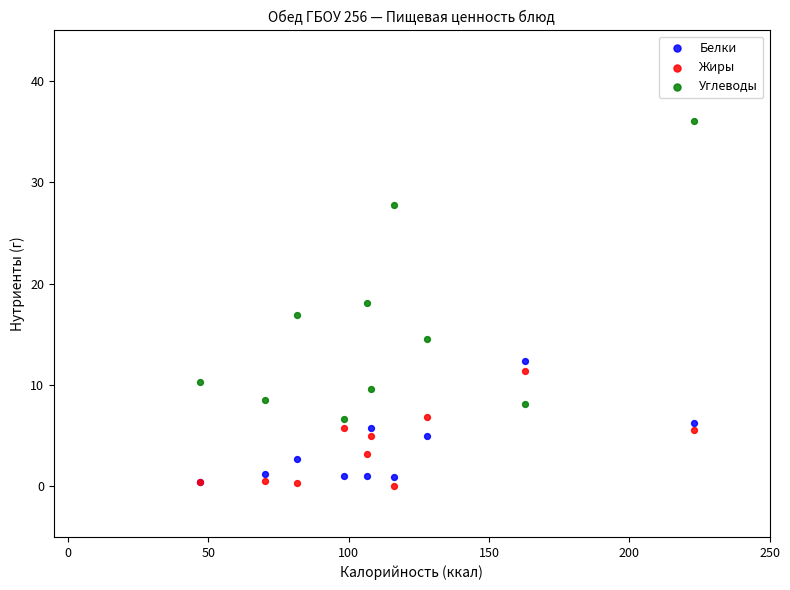

In the Углеводы series, what Y value is closest to 21?

18.1